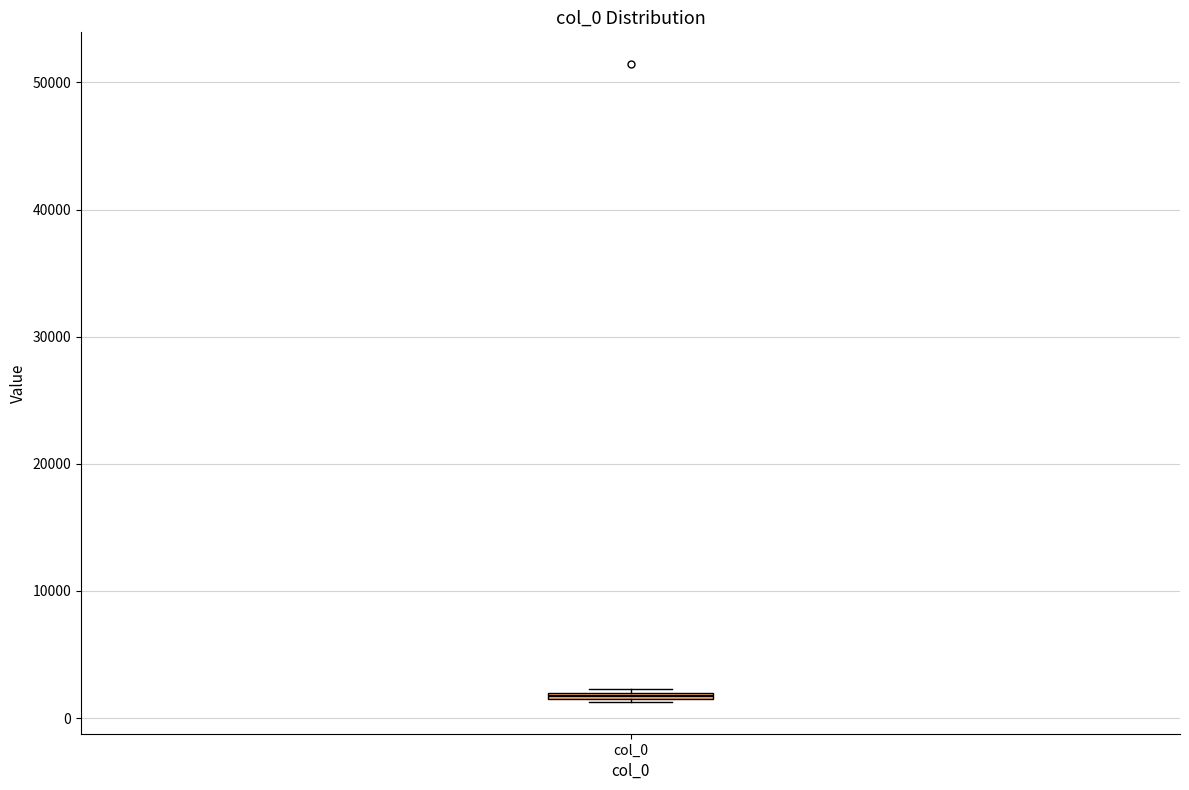

Where is the upper edge of the box for col_0 on the y-axis? The values are not printed on the chart, so give them approximately, as read against the axis.

2000